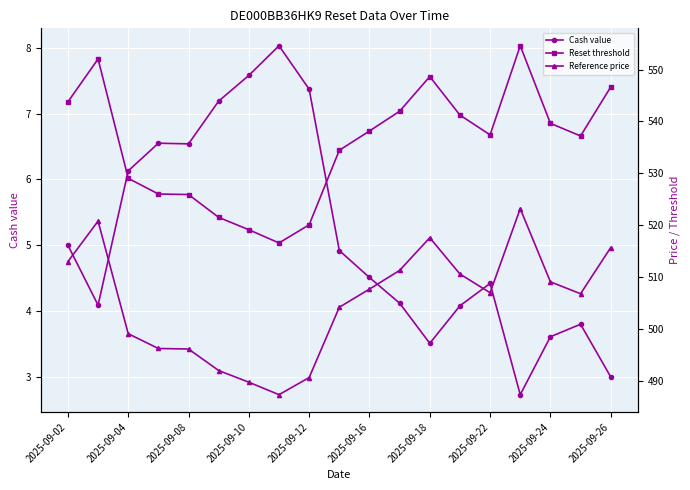

What is the highest value of the Cash value series?

8.0